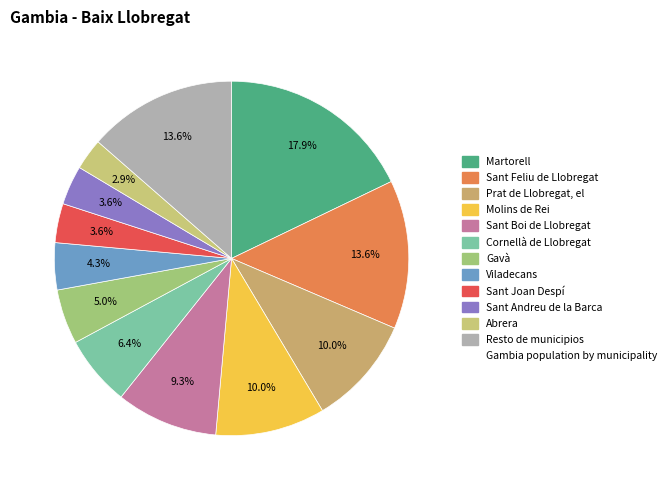

Rank the categories by value from highest to lowest.

Martorell, Sant Feliu de Llobregat, Resto de municipios, Prat de Llobregat, el, Molins de Rei, Sant Boi de Llobregat, Cornellà de Llobregat, Gavà, Viladecans, Sant Joan Despí, Sant Andreu de la Barca, Abrera